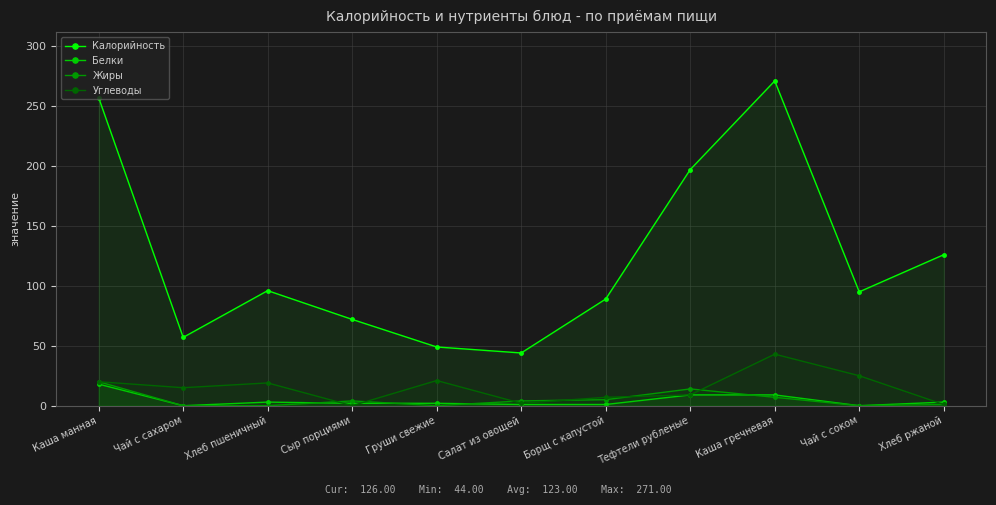

What position from the left is Чай с соком?

10